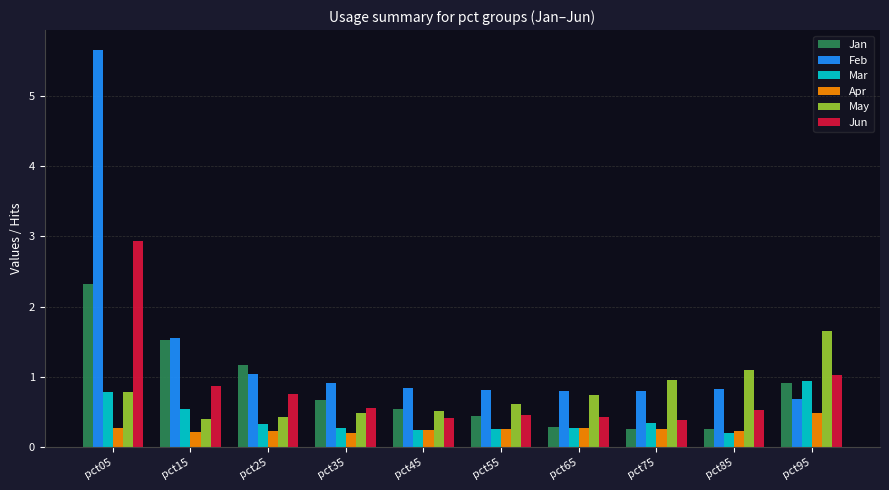

Rank the series by their maximum value, from highest to lowest.

Feb, Jun, Jan, May, Mar, Apr